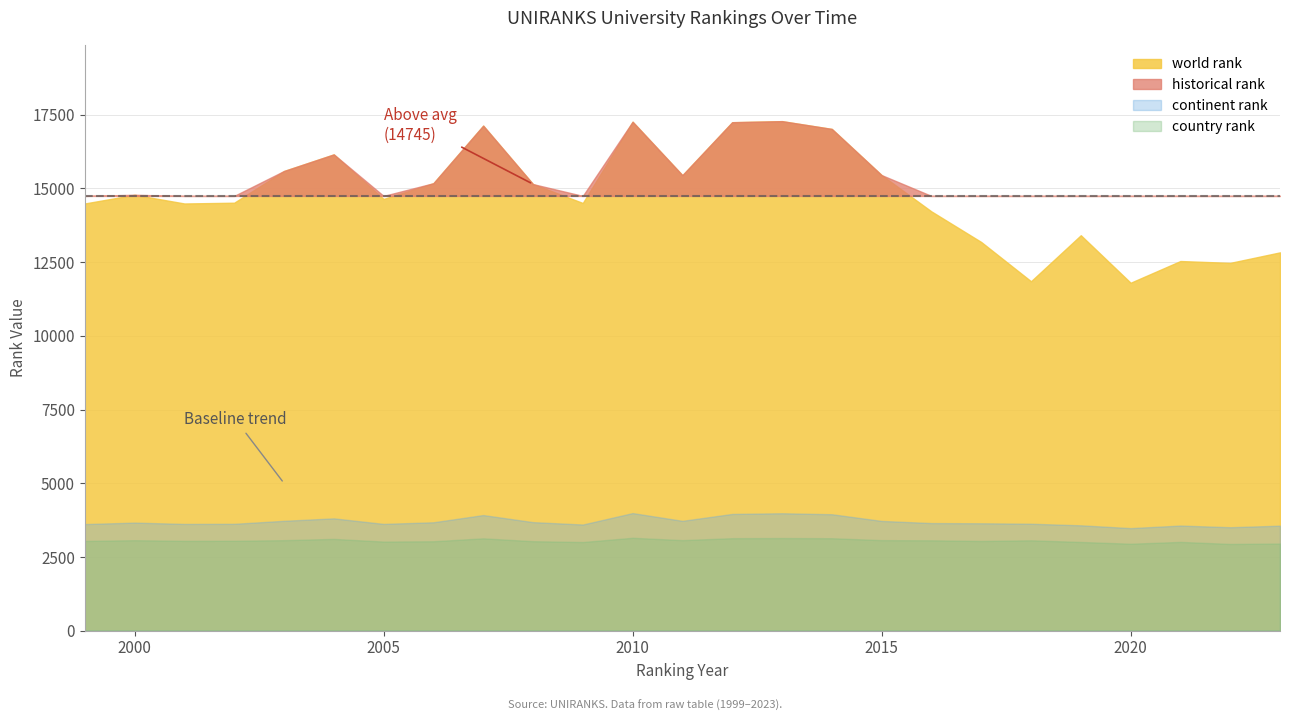

How many lines are shown in the chart?

4